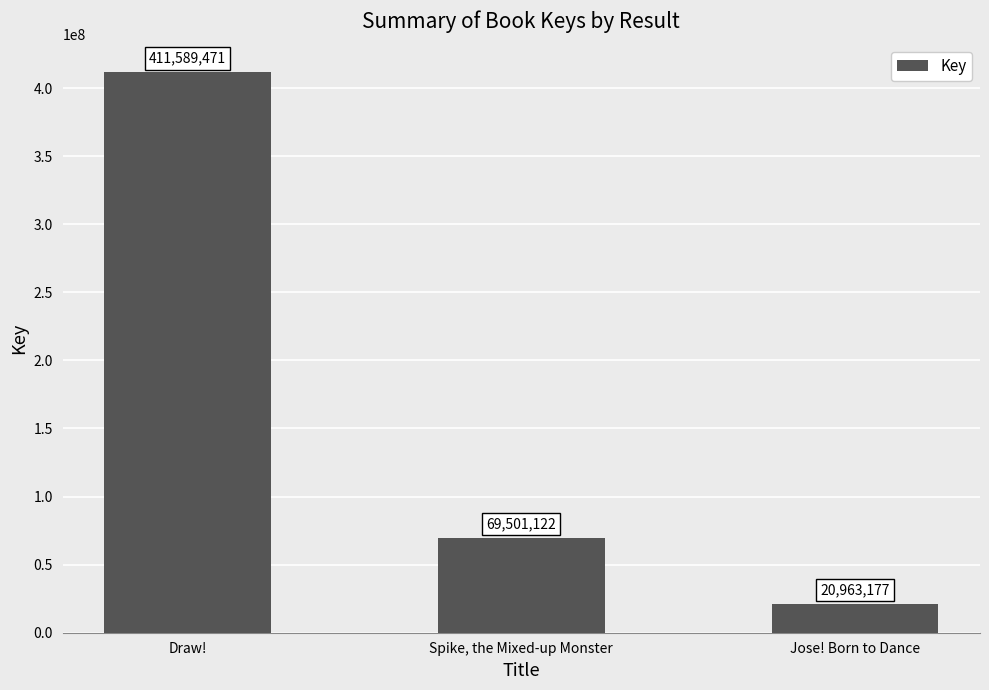

Rank the categories by value from highest to lowest.

Draw!, Spike, the Mixed-up Monster, Jose! Born to Dance